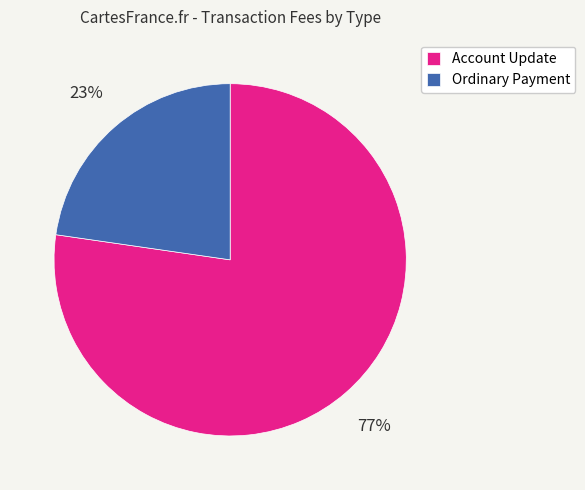

To the nearest percent, what percentage of the pie is Ordinary Payment?

23%